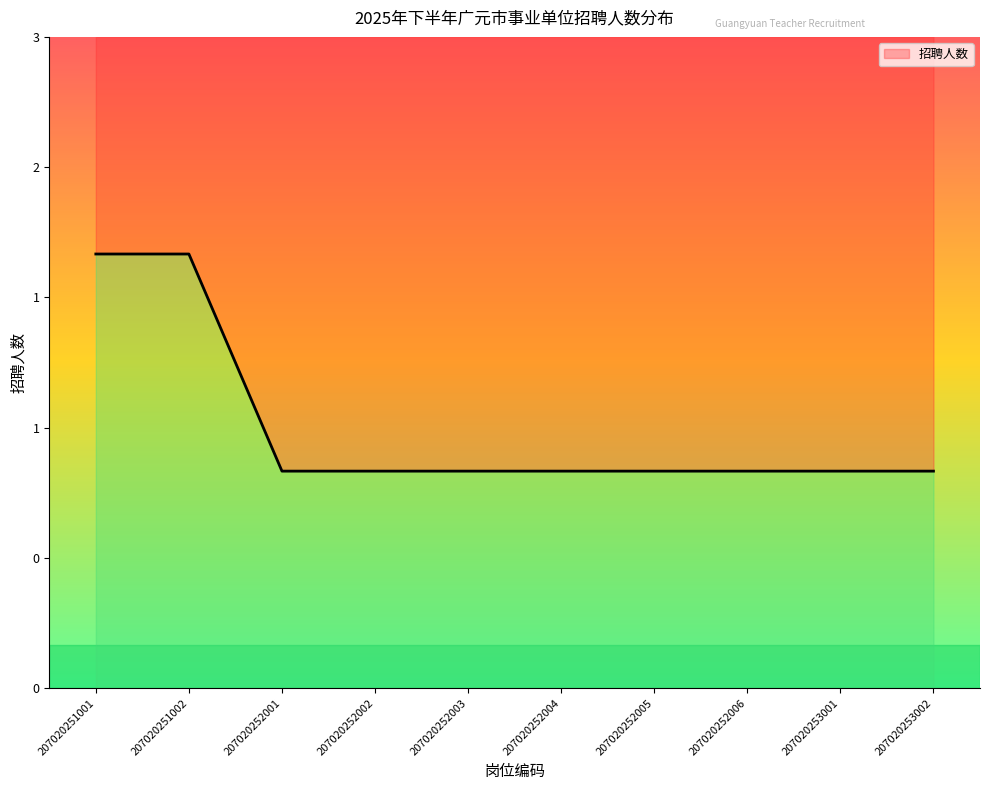

Reading right to left, list all the values displayed in this chart.

1	1	1	1	1	1	1	1	2	2